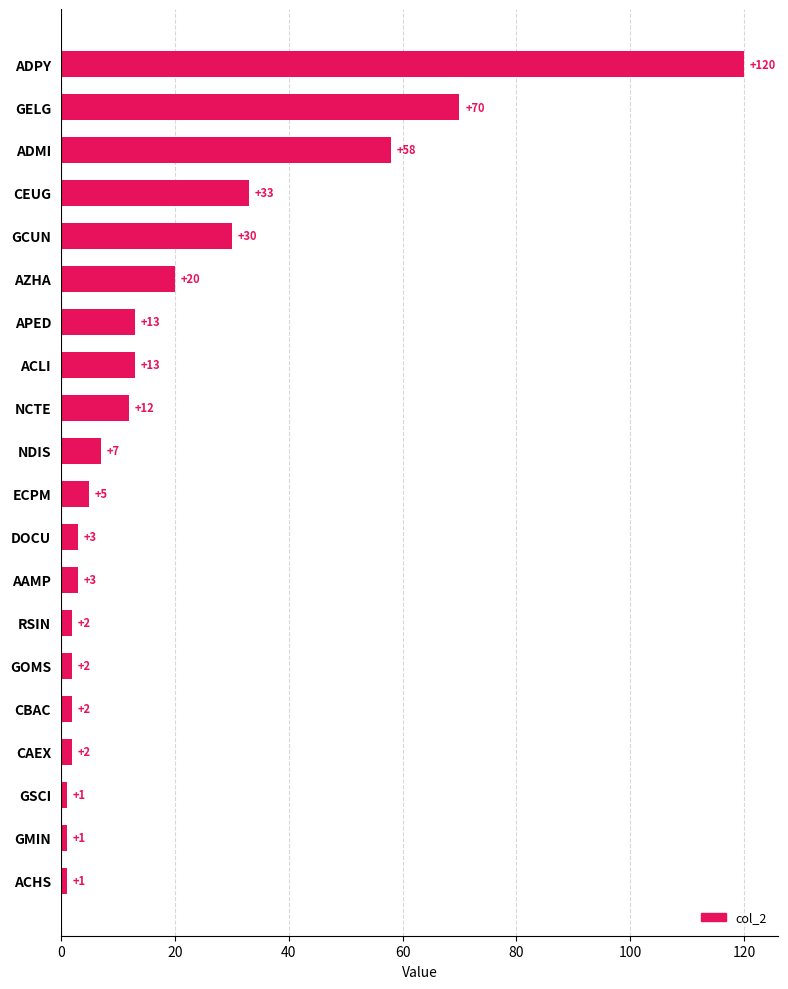

Reading top to bottom, transcribe all the data shown in this chart.

ADPY=120	GELG=70	ADMI=58	CEUG=33	GCUN=30	AZHA=20	APED=13	ACLI=13	NCTE=12	NDIS=7	ECPM=5	DOCU=3	AAMP=3	RSIN=2	GOMS=2	CBAC=2	CAEX=2	GSCI=1	GMIN=1	ACHS=1